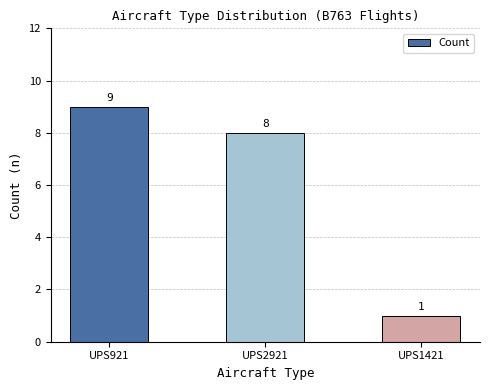

What position from the left is UPS1421?

3